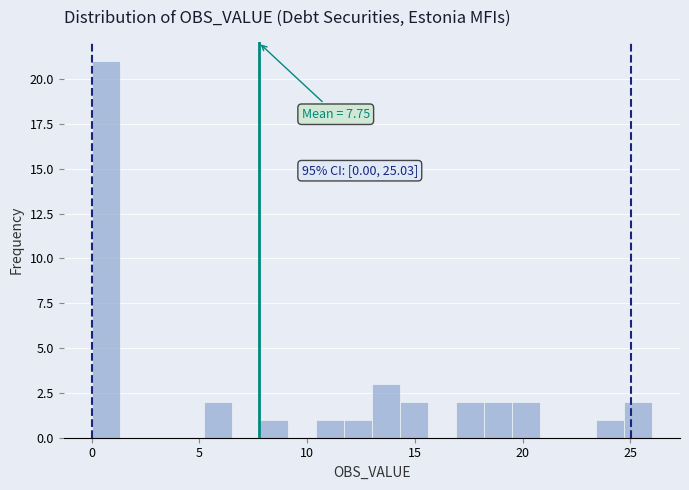

Read against the x-axis, roughly where is the centre of the tallest bar?

0.5